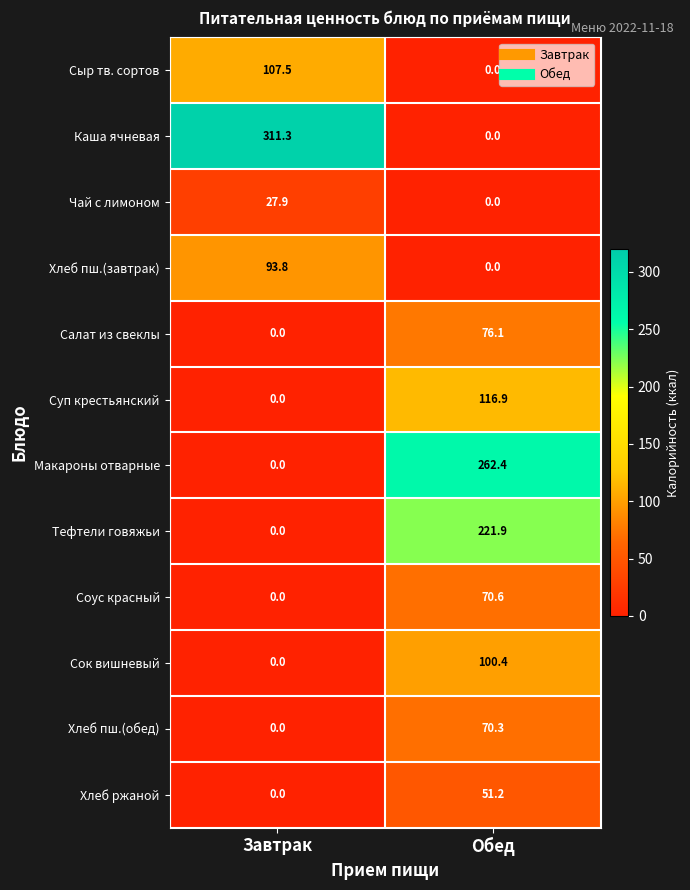

How many data points does each series have?

2